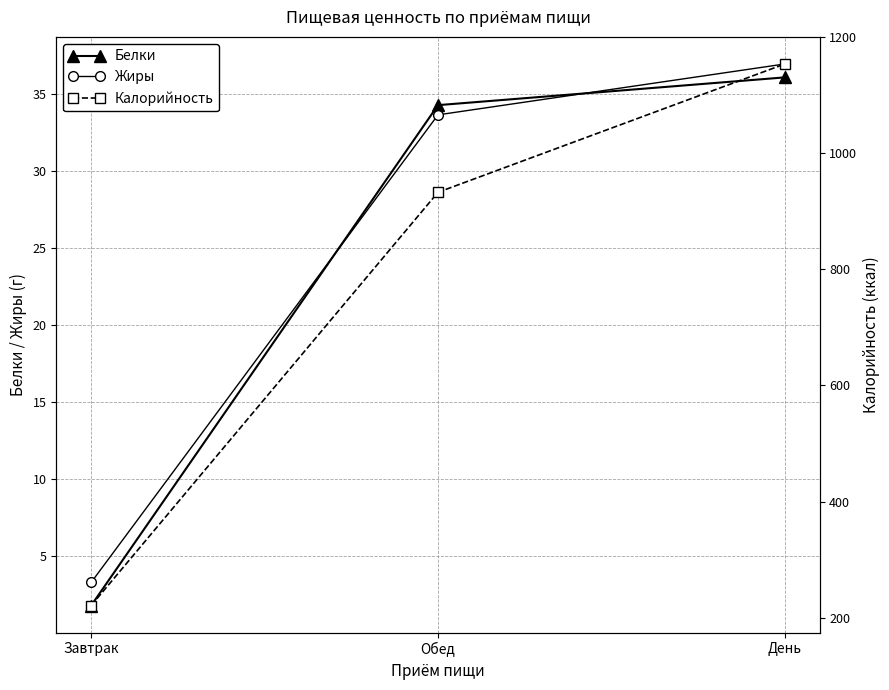

Is it true that Белки equals 60.9 at День?

False